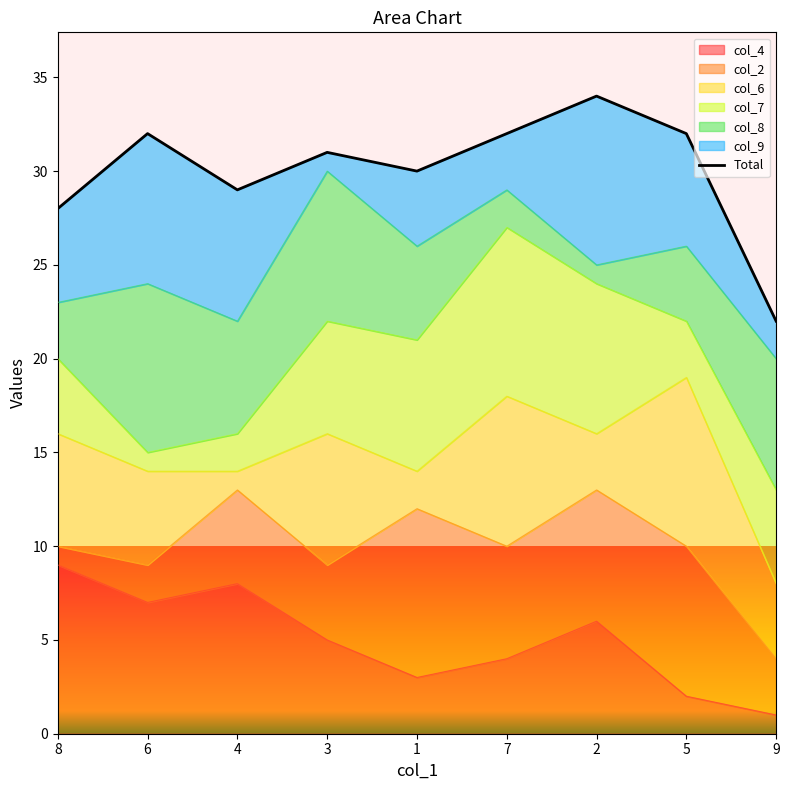

The value of col_4 at 2 is 2. True or false?

False